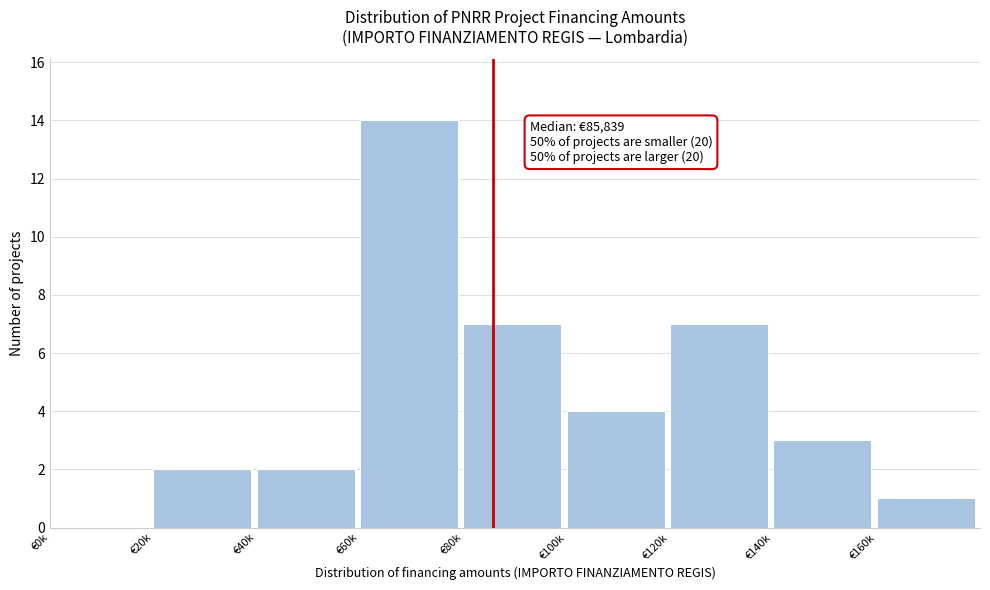

Reading left to right, transcribe all the data shown in this chart.

€0k=0	€20k=2	€40k=2	€60k=14	€80k=7	€100k=4	€120k=7	€140k=3	€160k=1